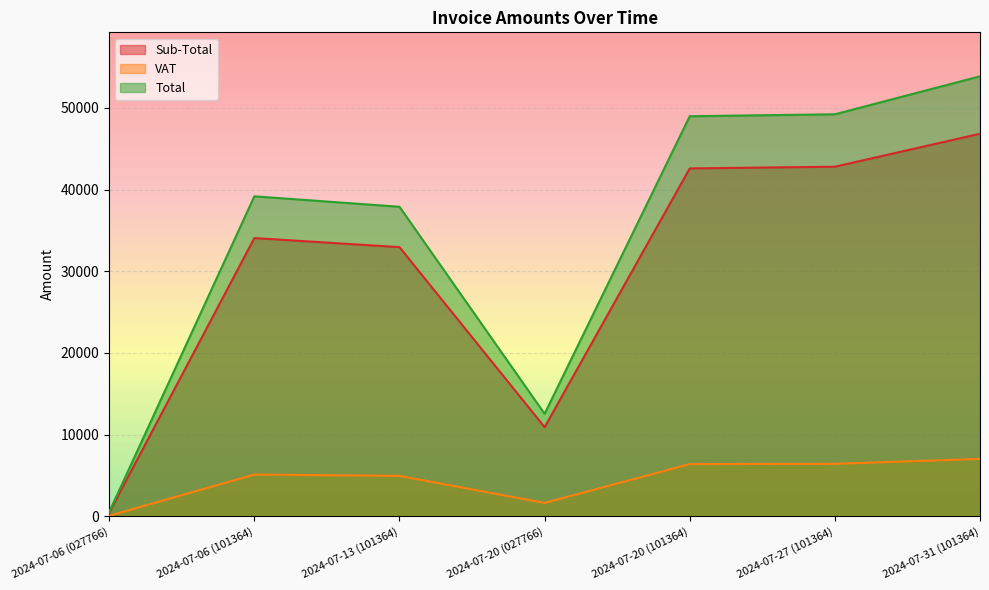

What is the average value of the Total series?

34594.6